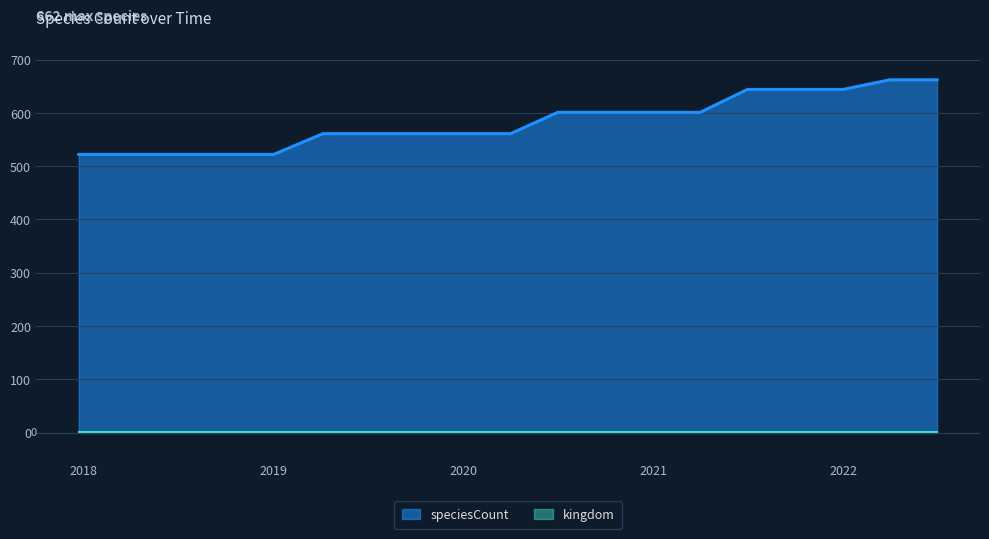

What is the difference between the maximum and minimum values in the speciesCount series?

140